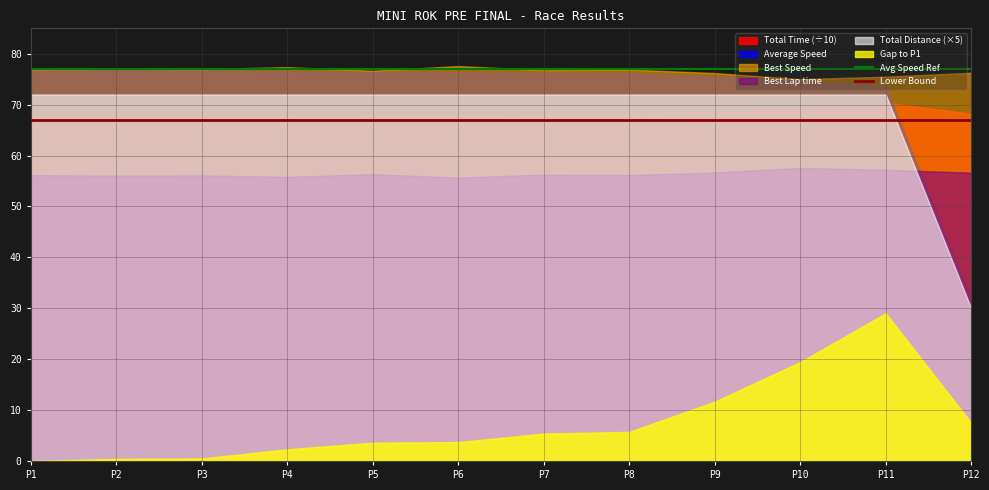

Which series has the largest total across all categories?

Best Speed